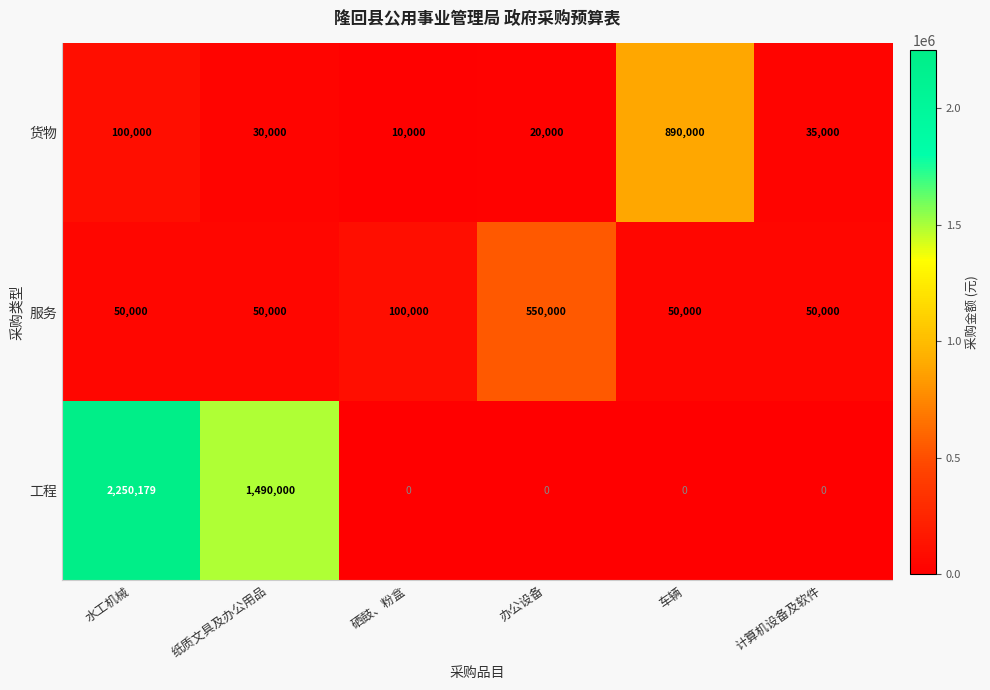

Rank the series by their maximum value, from lowest to highest.

服务, 货物, 工程